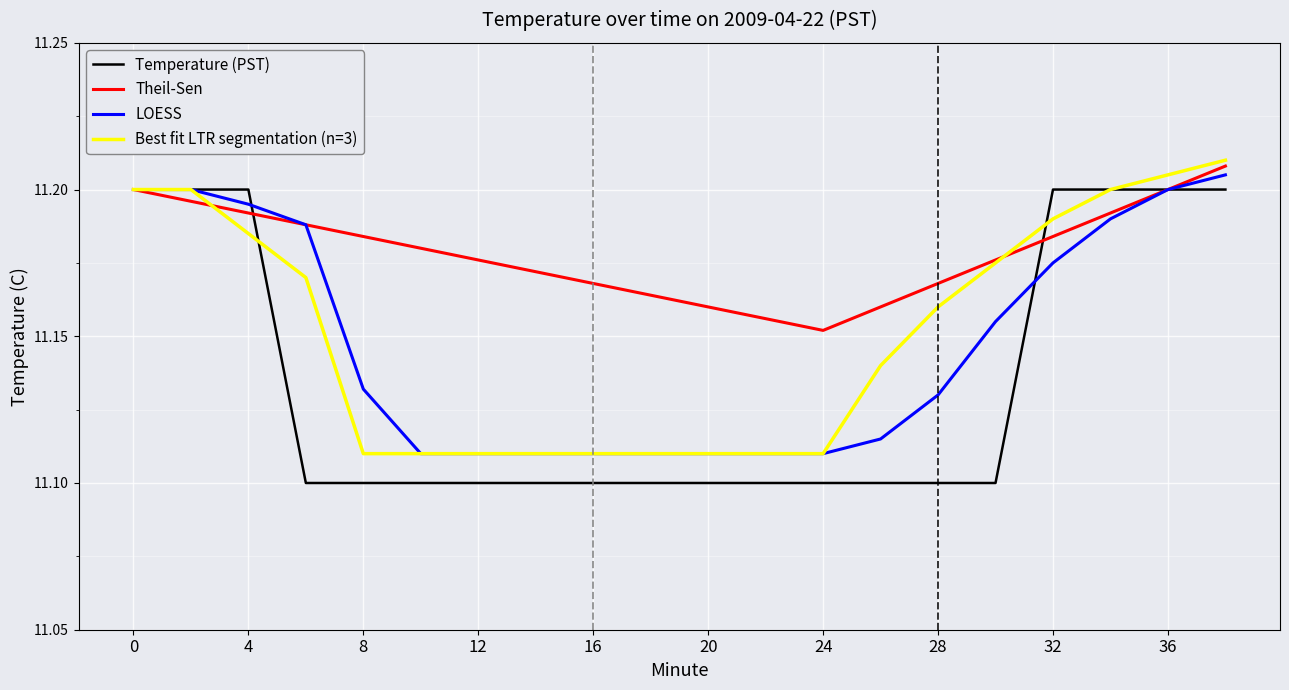

Which series has the largest total across all categories?

Theil-Sen